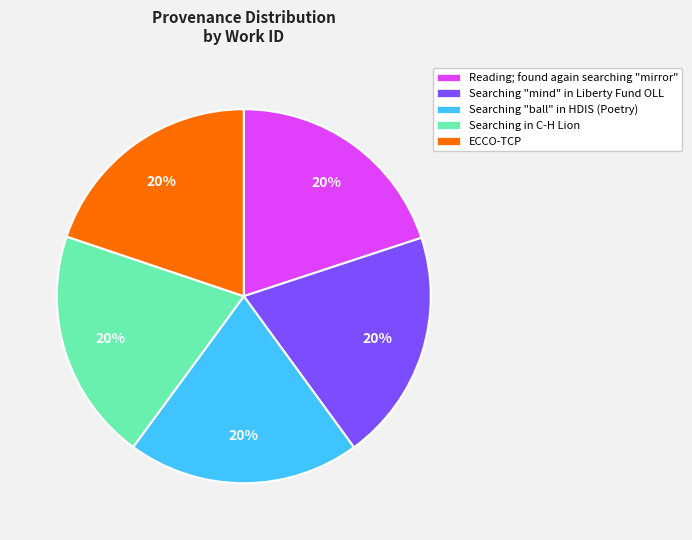

Count the number of slices in the pie.

5